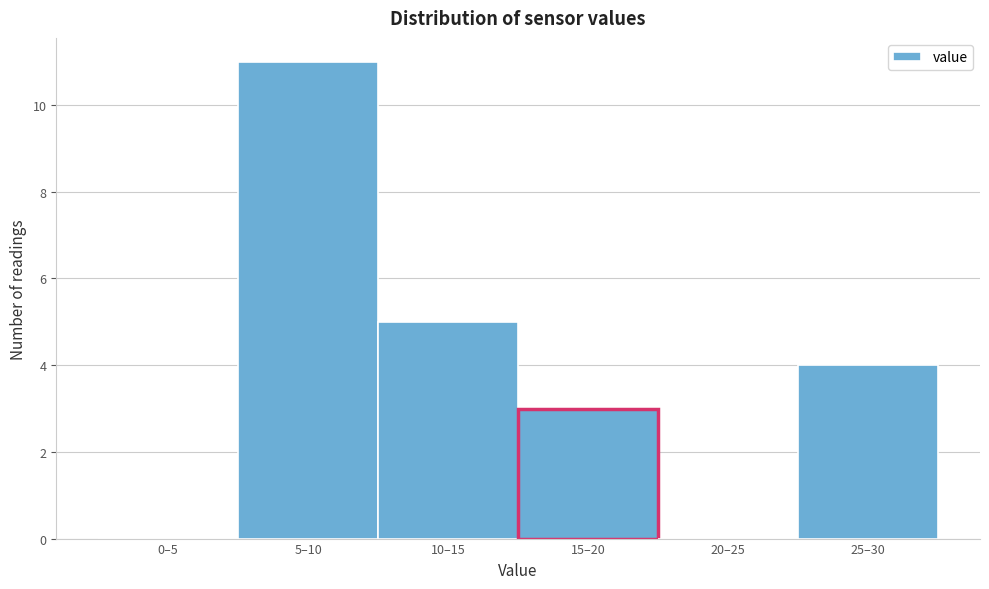

Reading right to left, list all the values displayed in this chart.

25–30=4	20–25=0	15–20=3	10–15=5	5–10=11	0–5=0